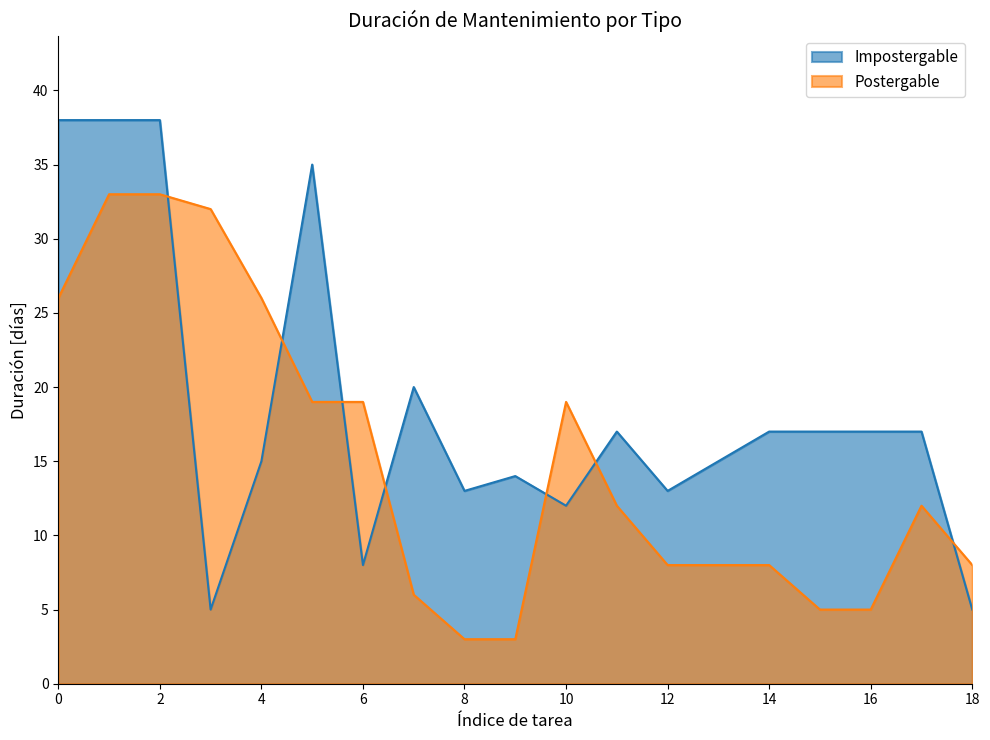

What is the value of the Postergable point at the 17th from the left?

5